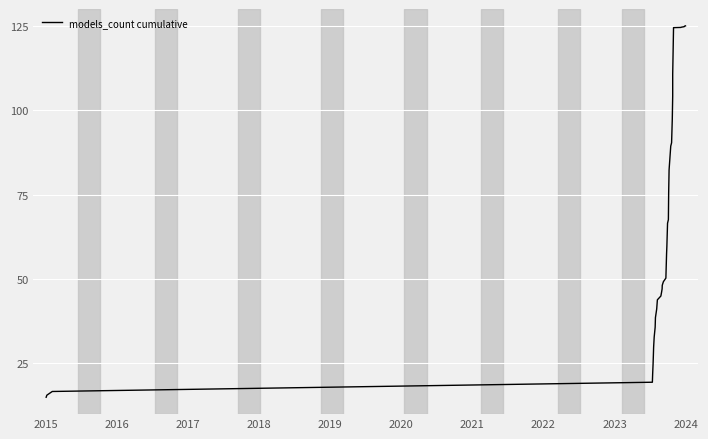

True or false: the data has more than 1 interior local peaks.

False